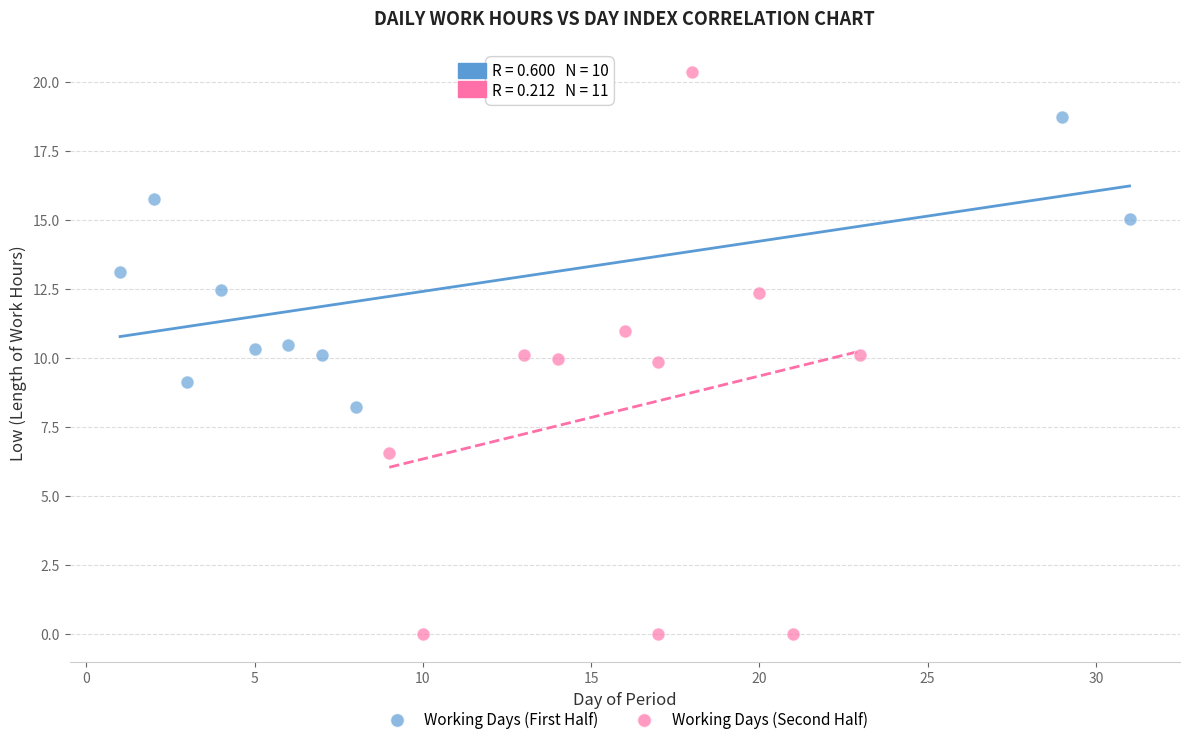

Which series contains the highest Y value?

Working Days (Second Half)